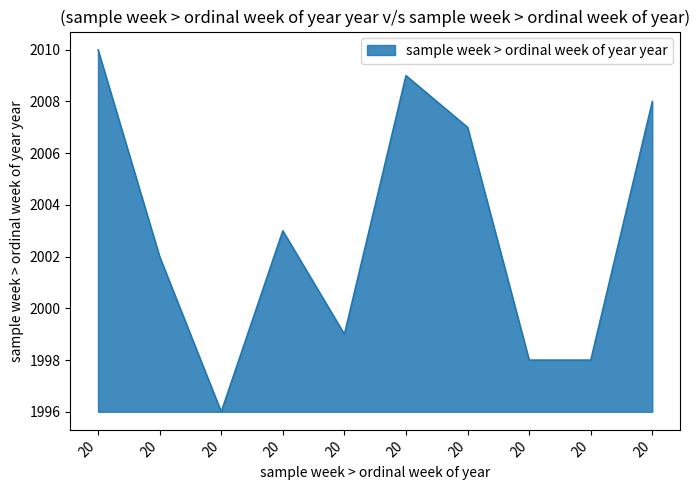

Rank the categories by value from lowest to highest.

20, 20, 20, 20, 20, 20, 20, 20, 20, 20